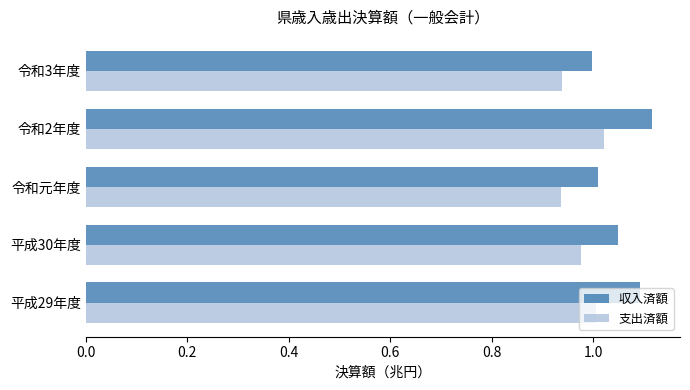

List the series in order of their peak value, lowest first.

支出済額, 収入済額